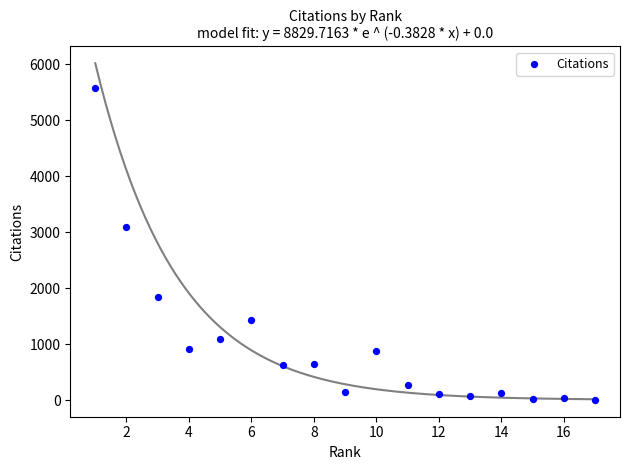

What Y value in the scatter plot is closest to 2791?

3090